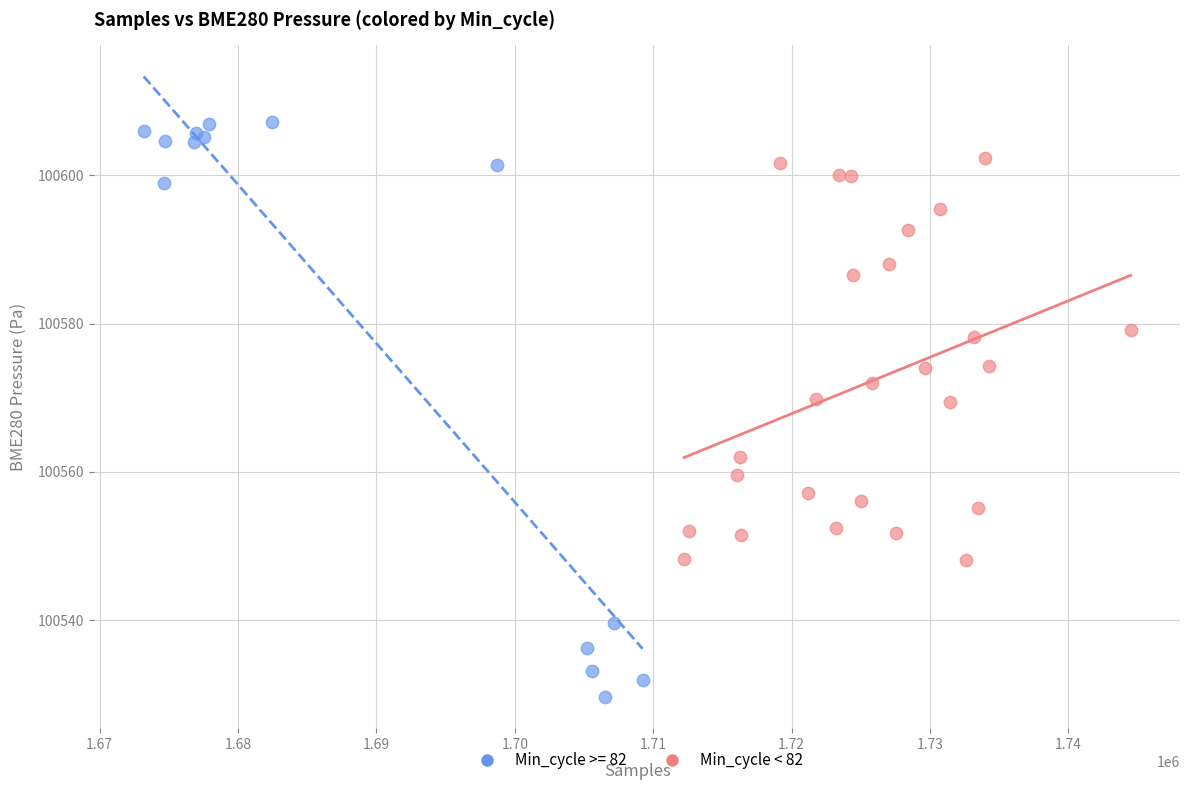

Which series reaches the minimum Y coordinate?

Min_cycle >= 82